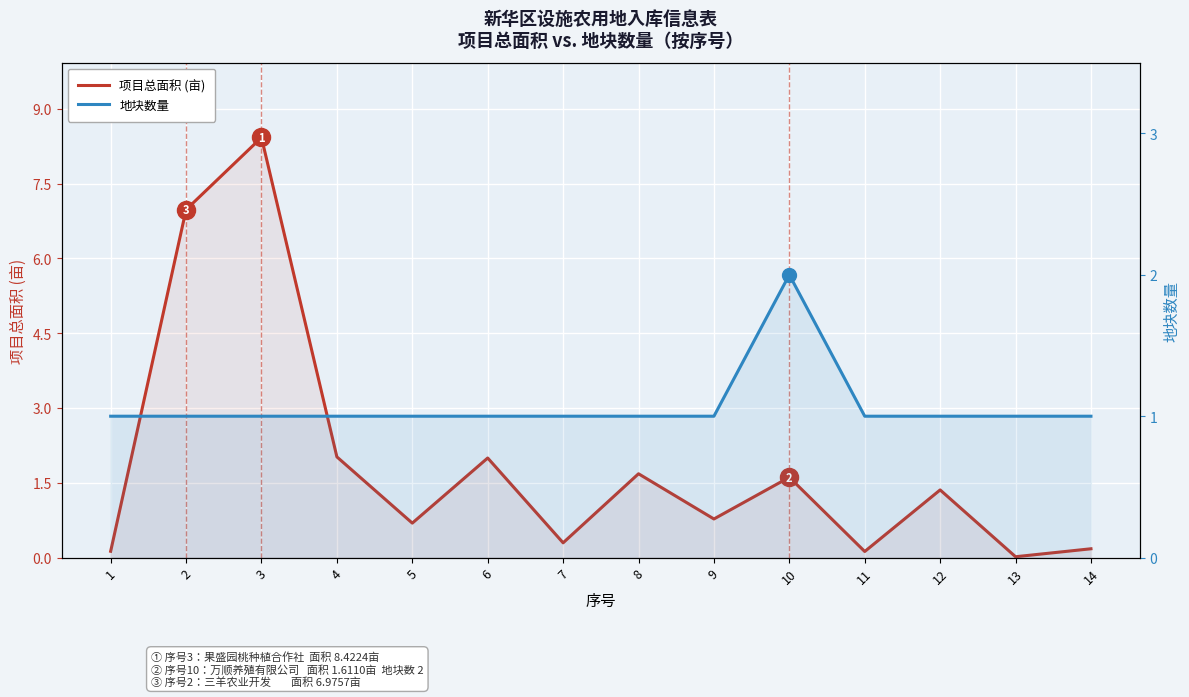

What is the sum of the 项目总面积 (亩) values at 2 and 9?

7.8